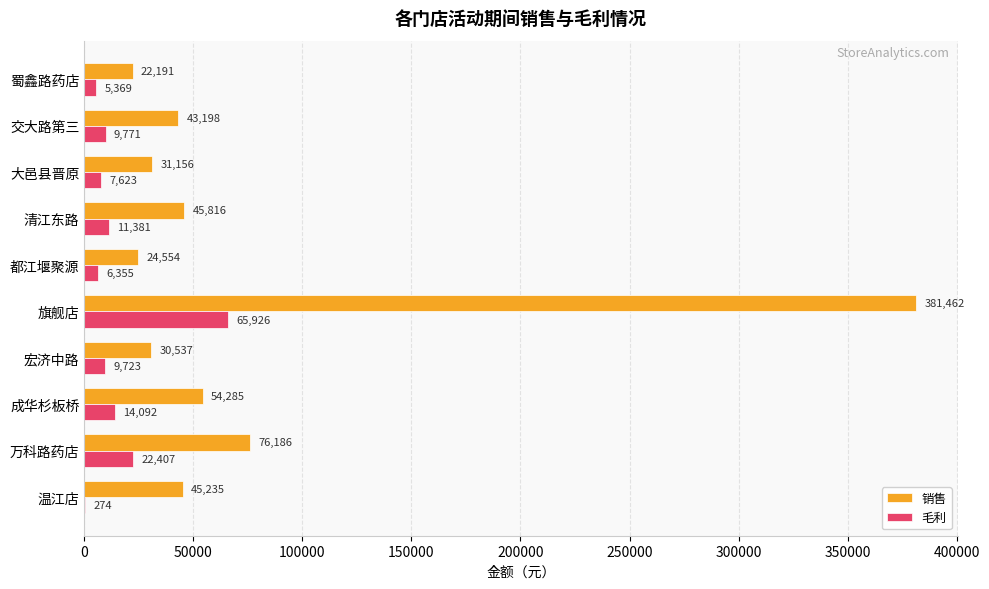

Which label corresponds to the largest value in the chart?

旗舰店